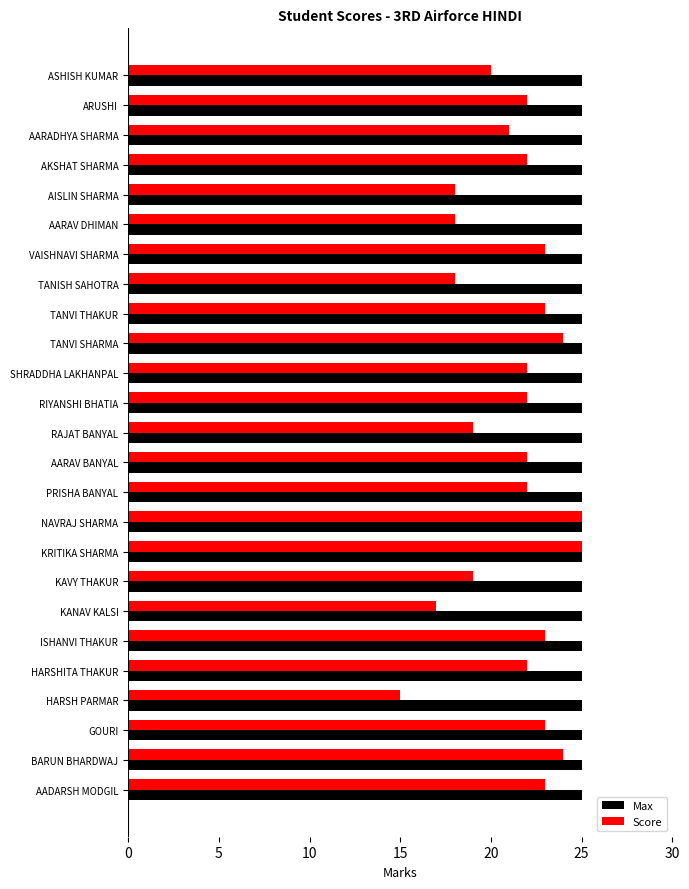

What is the total value across all series at TANISH SAHOTRA?

43